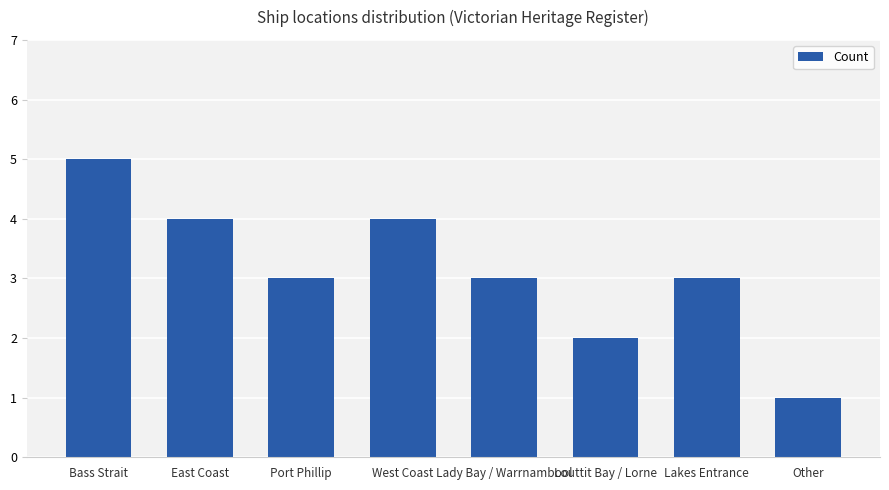

Reading left to right, list all the values displayed in this chart.

5	4	3	4	3	2	3	1